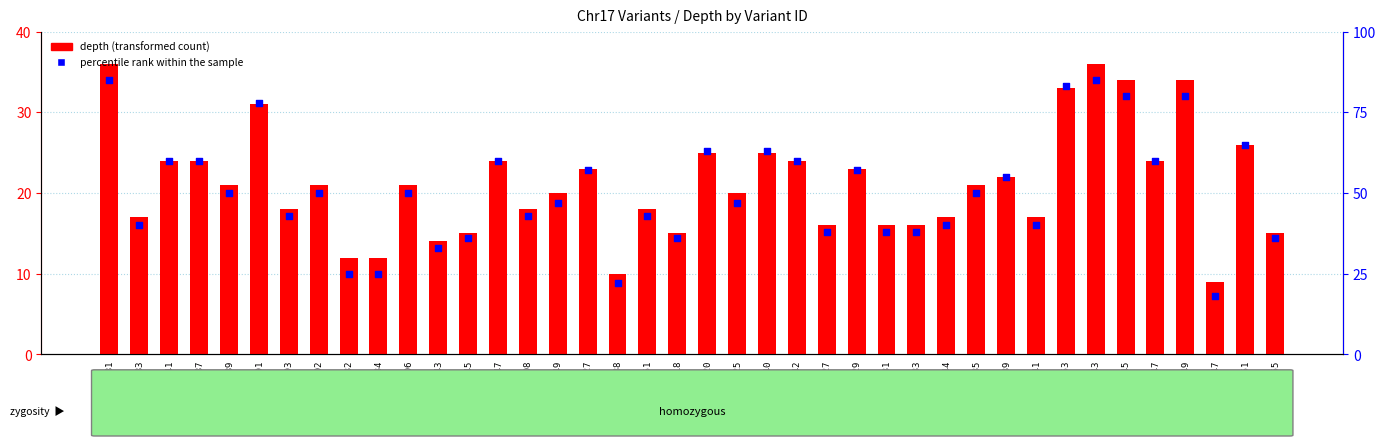

Is the value of percentile rank within the sample at 110947943 greater than the value of depth (transformed count) at 110947881?

Yes